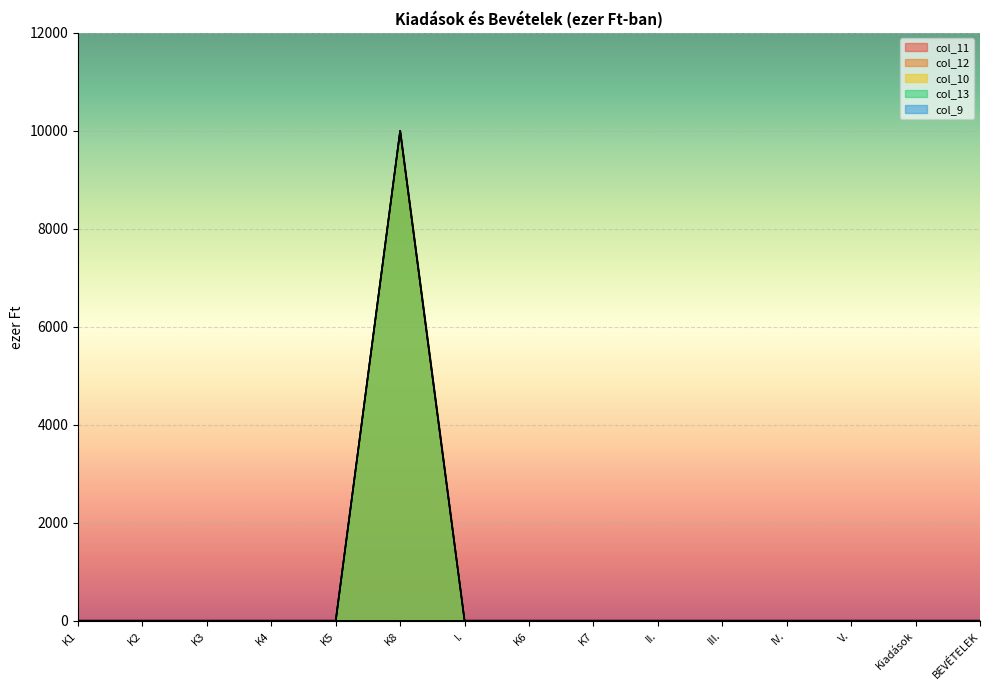

Reading left to right, extract all data points from this chart.

col_11: K1=0	K2=0	K3=0	K4=0	K5=0	K8=10000	I.=0	K6=0	K7=0	II.=0	III.=0	IV.=0	V.=0	Kiadások=0	BEVÉTELEK=0
col_10: K1=0	K2=0	K3=0	K4=0	K5=0	K8=10000	I.=0	K6=0	K7=0	II.=0	III.=0	IV.=0	V.=0	Kiadások=0	BEVÉTELEK=0
col_13: K1=0	K2=0	K3=0	K4=0	K5=0	K8=10000	I.=0	K6=0	K7=0	II.=0	III.=0	IV.=0	V.=0	Kiadások=0	BEVÉTELEK=0